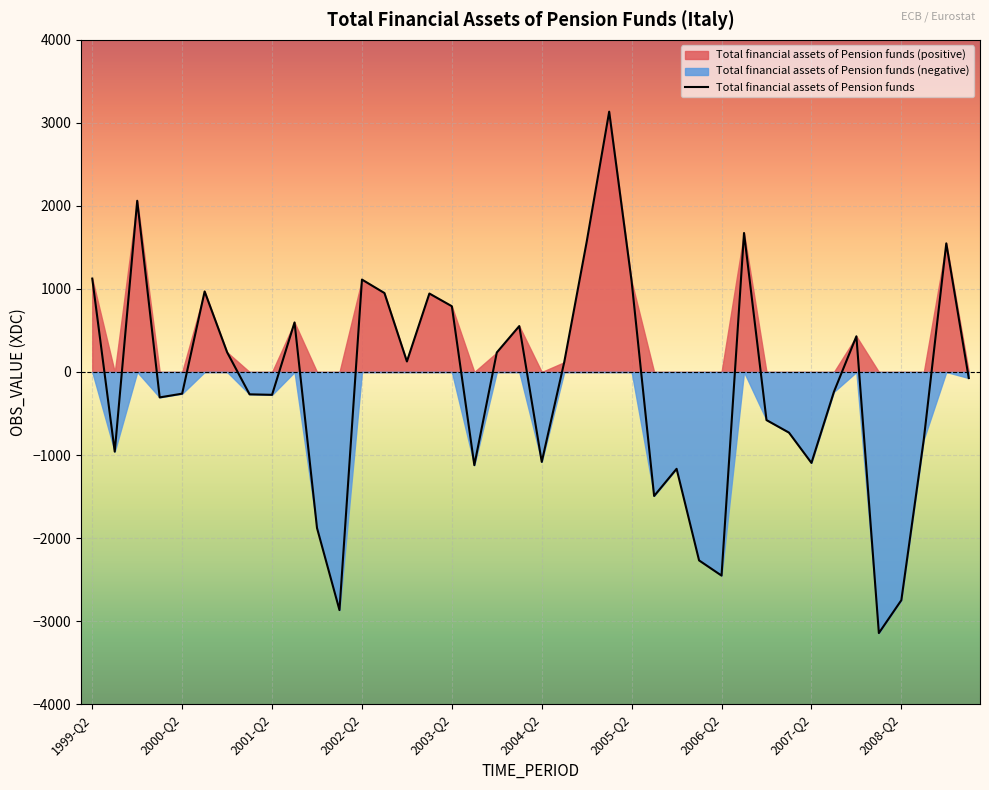

What is the highest value of the Total financial assets of Pension funds series?

3135